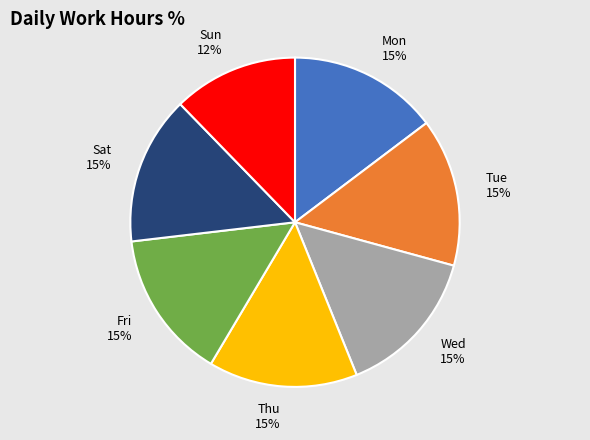

Is the sum of Sat and Fri greater than half?

No